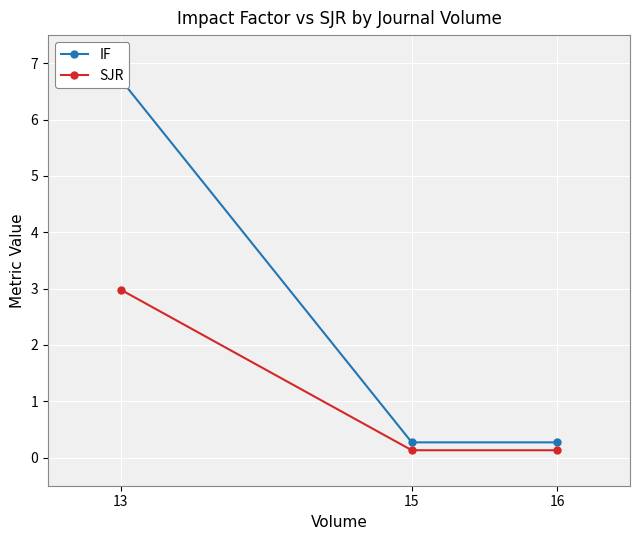

Which category has the highest value in the SJR series?

13